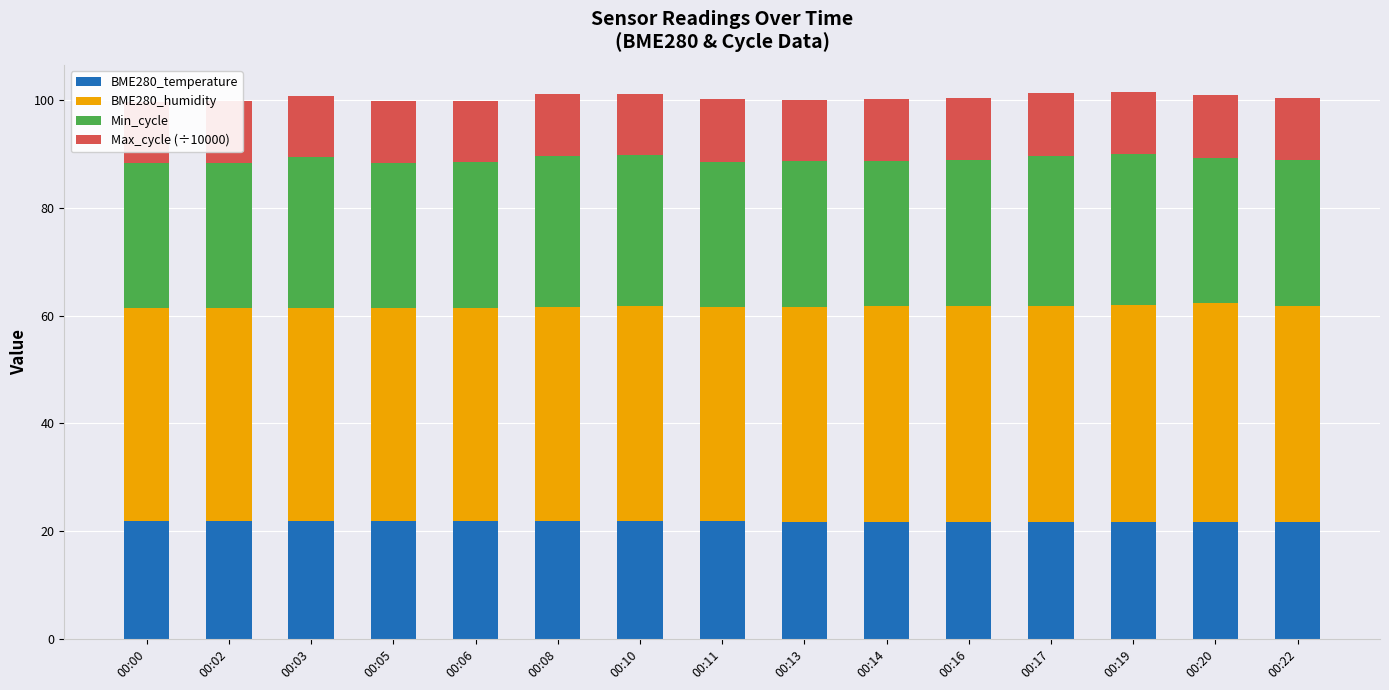

Is the value of BME280_temperature at 00:20 greater than the value of Min_cycle at 00:13?

No